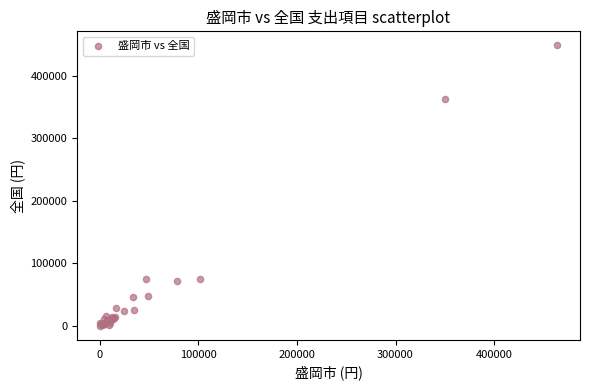

What Y value in the scatter plot is closest to 224533?

362755